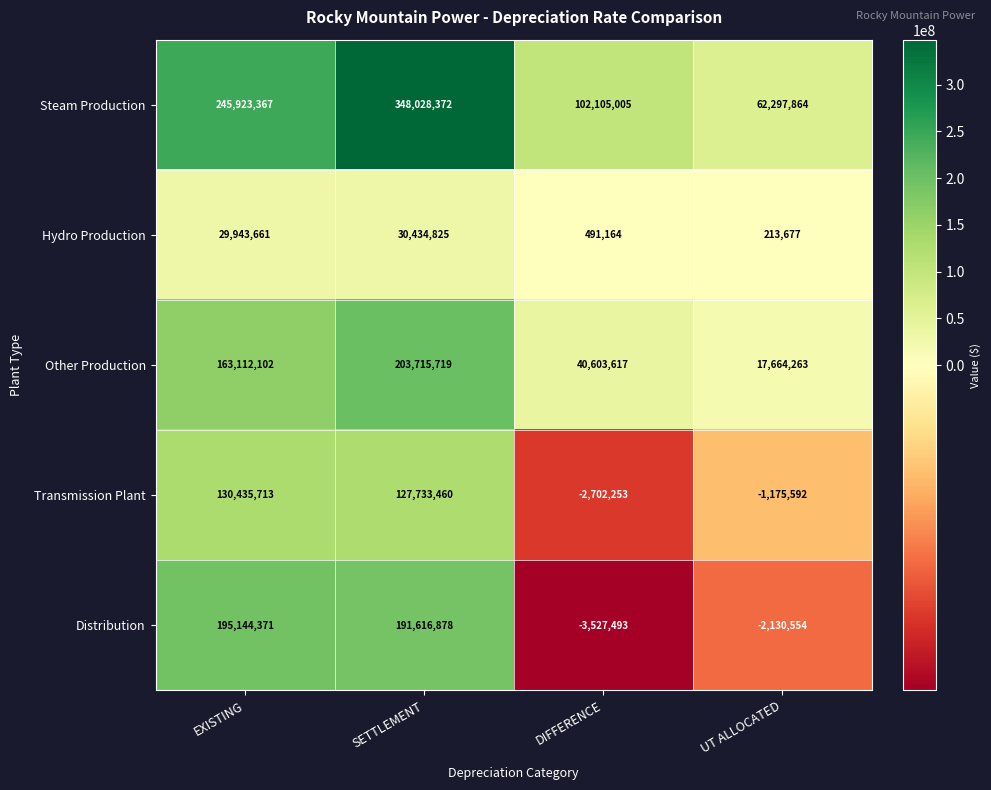

What is the sum of all Transmission Plant values?

254291328